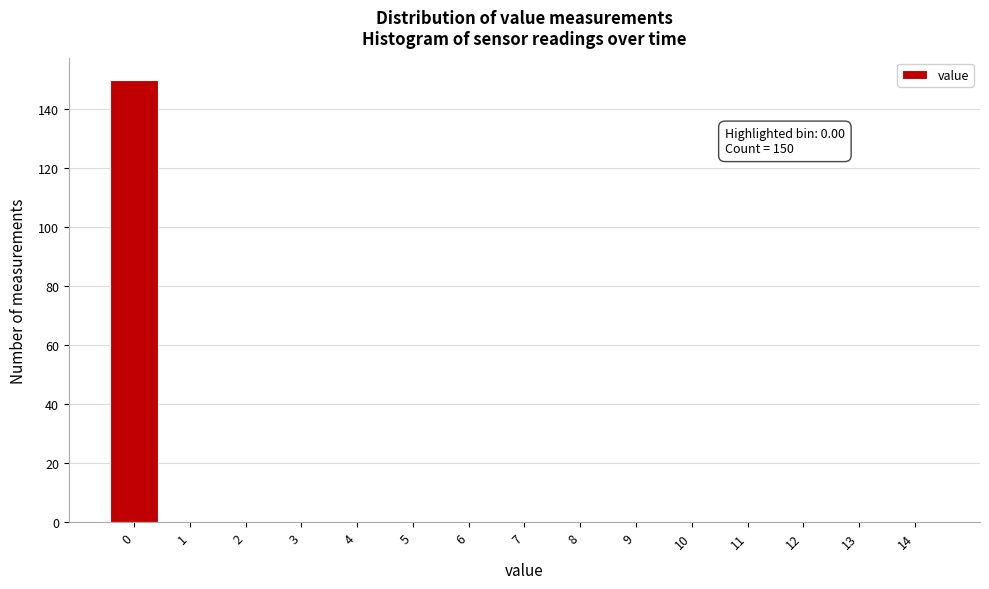

Over which range of the x-axis is the bar tallest?

-0.5 to 0.5